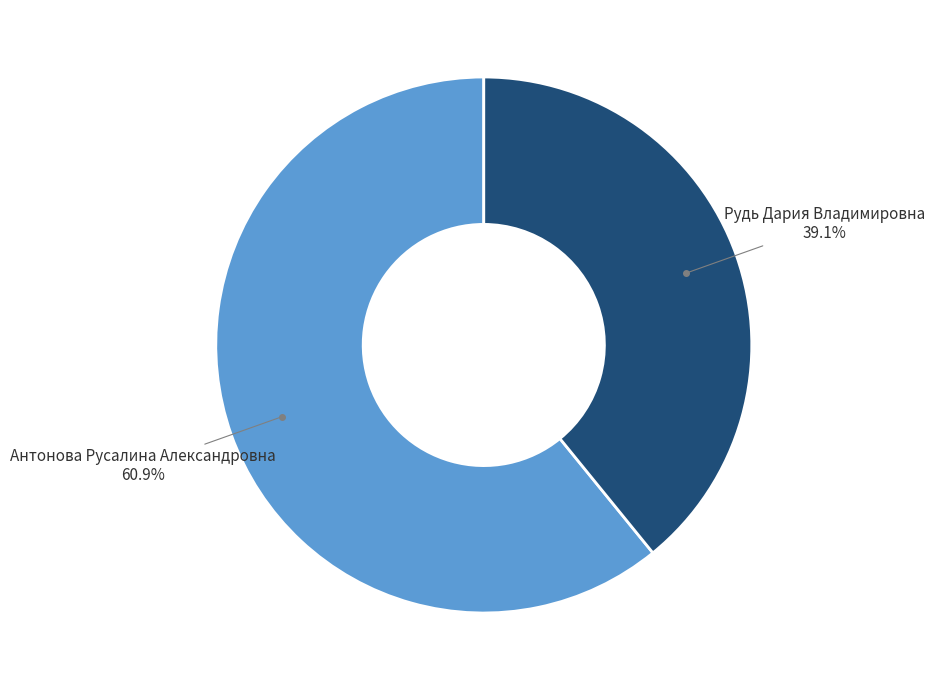

What percentage is NOT represented by Рудь Дария Владимировна?

60.9%